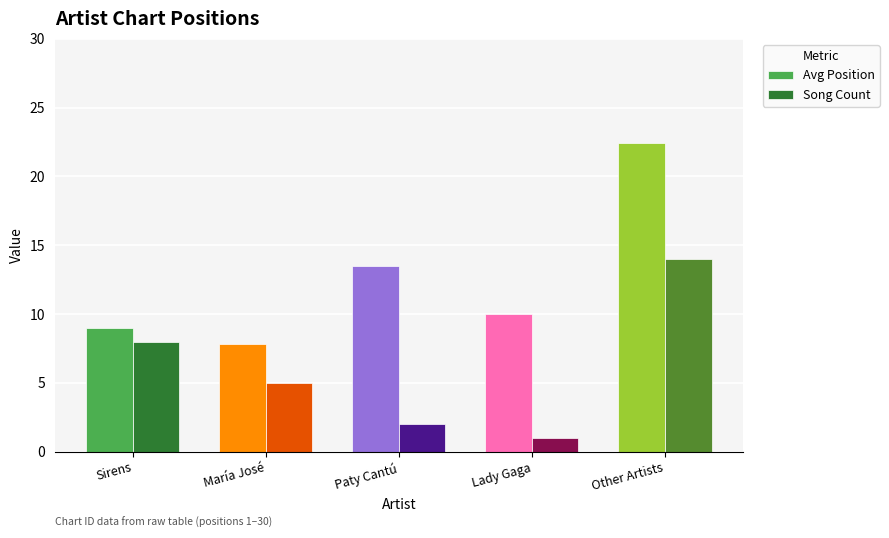

What position from the right is Paty Cantú?

3